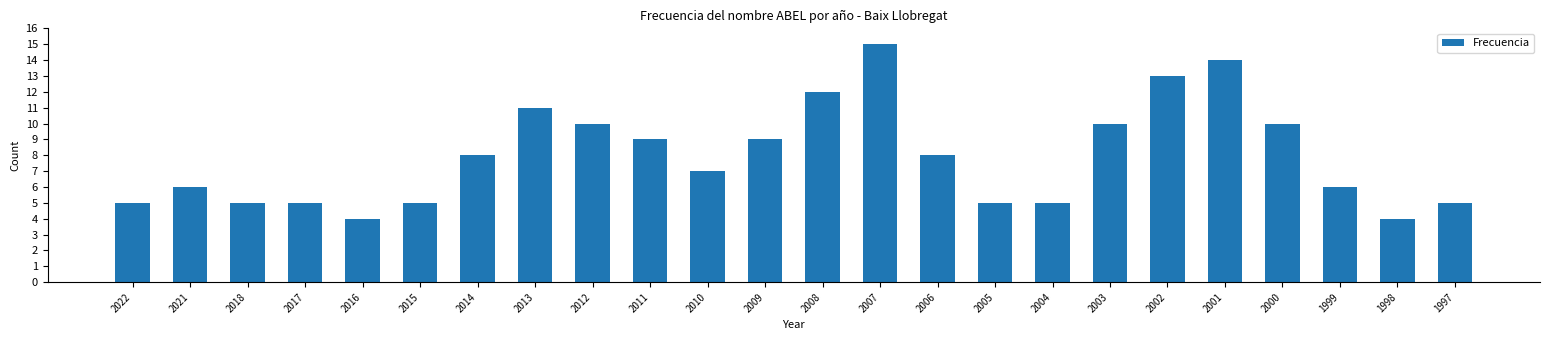

How many data points are less than 8?

12